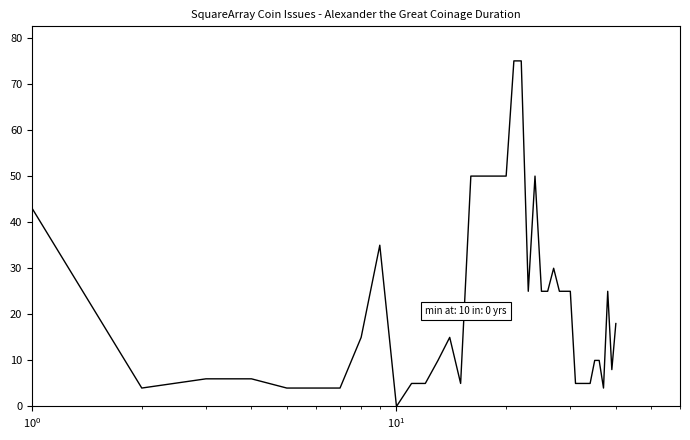

What is the difference between the maximum and minimum values?

75